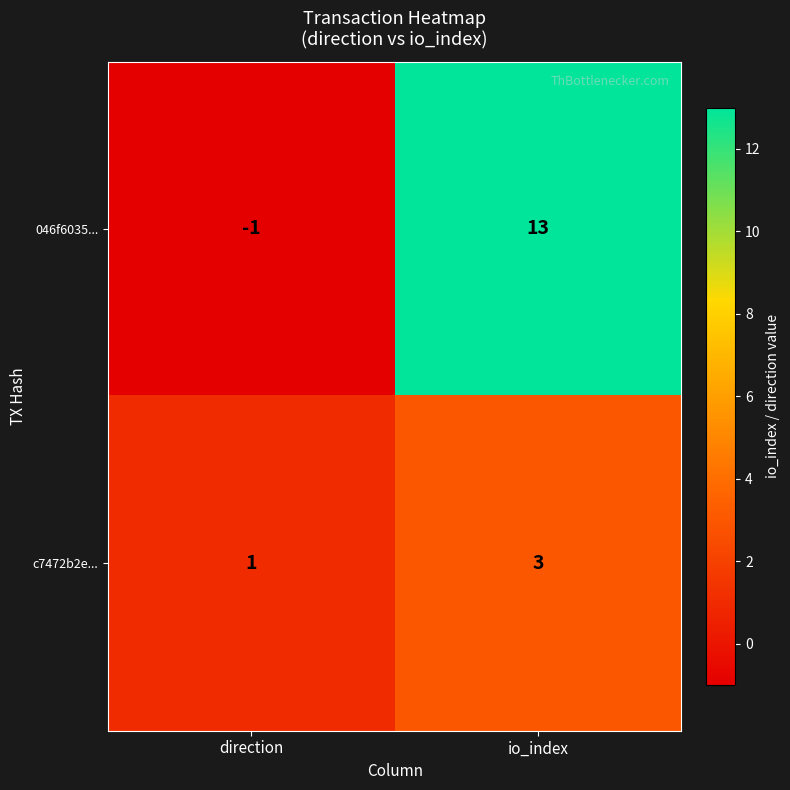

What is the maximum value shown in the chart?

13